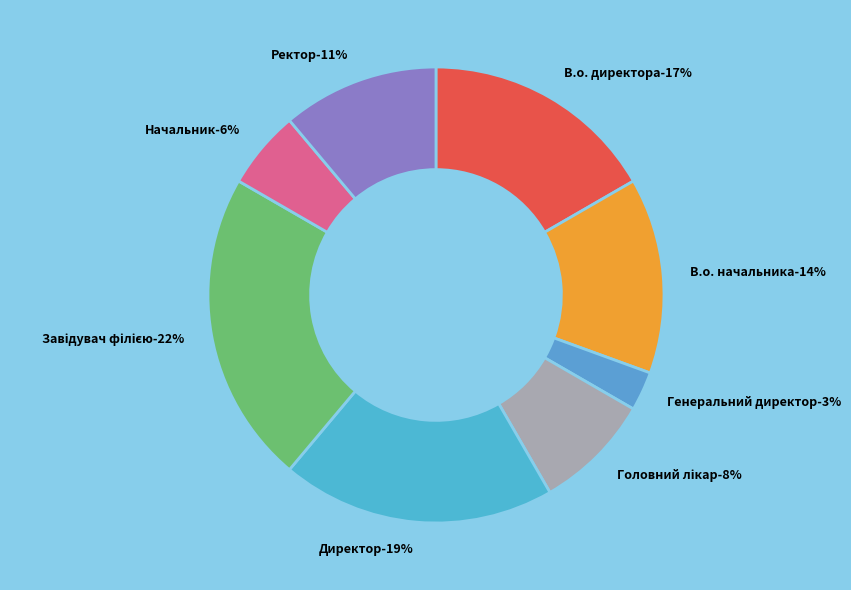

Does В.о. директора represent more than half of the total?

No